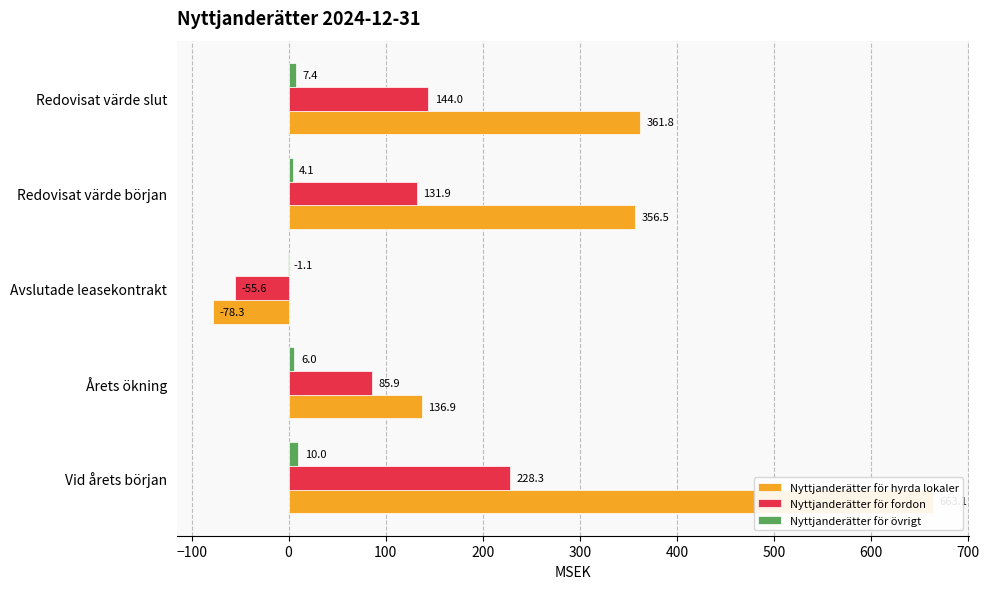

How many categories are shown in the chart?

5